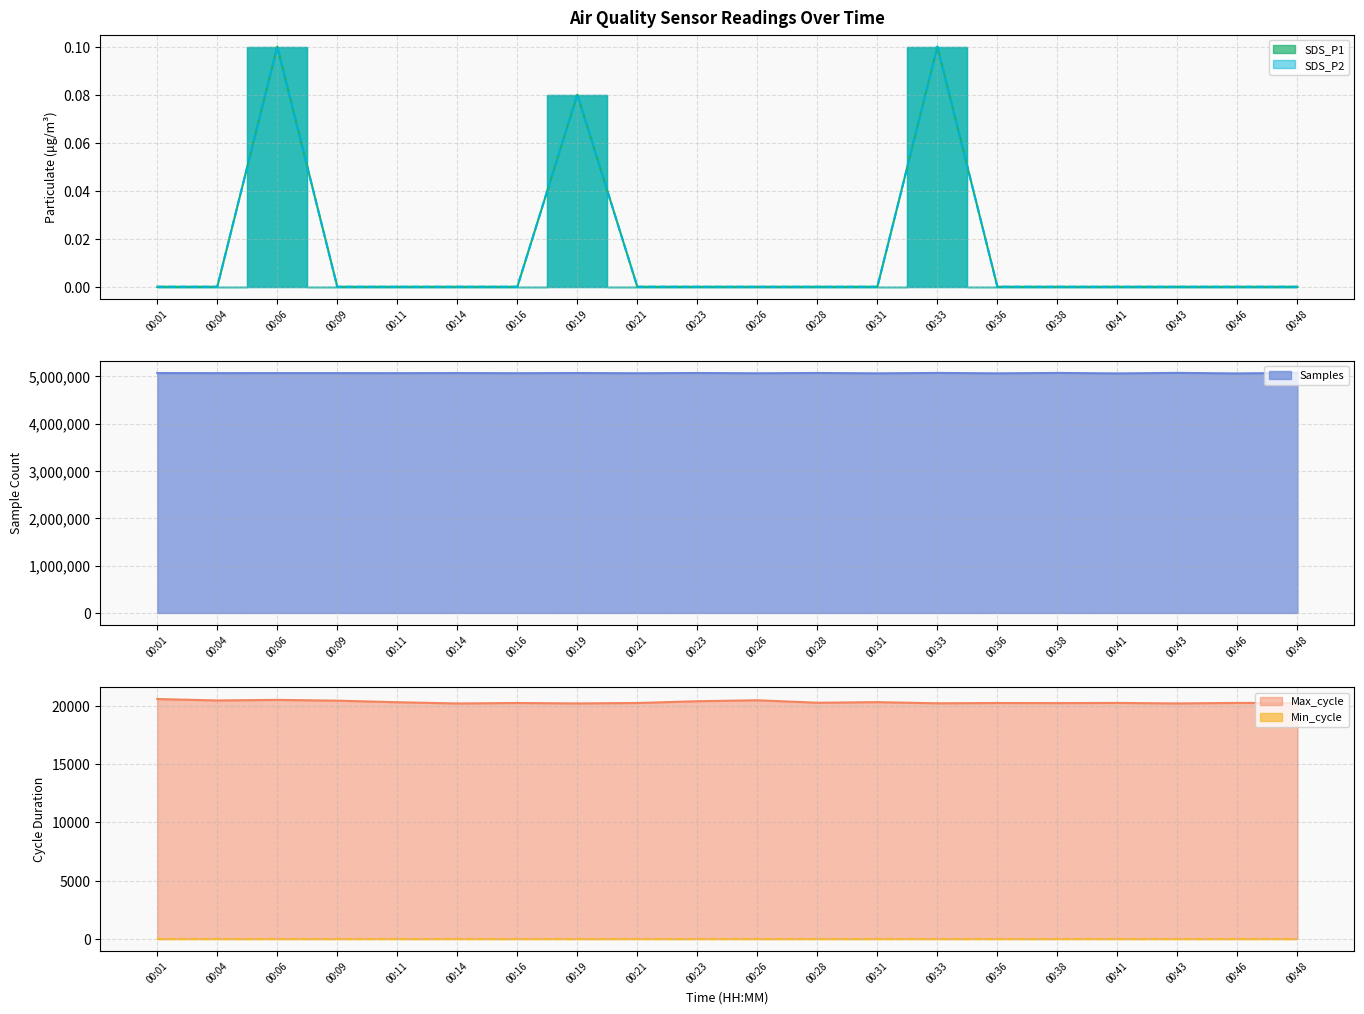

The value of Samples at 00:04 is 5068061. True or false?

True